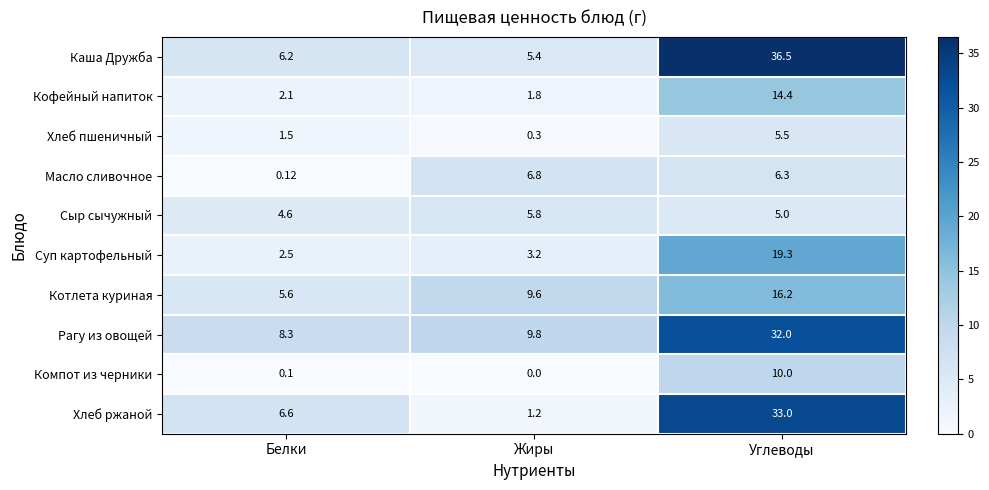

Count the number of categories in the chart.

3